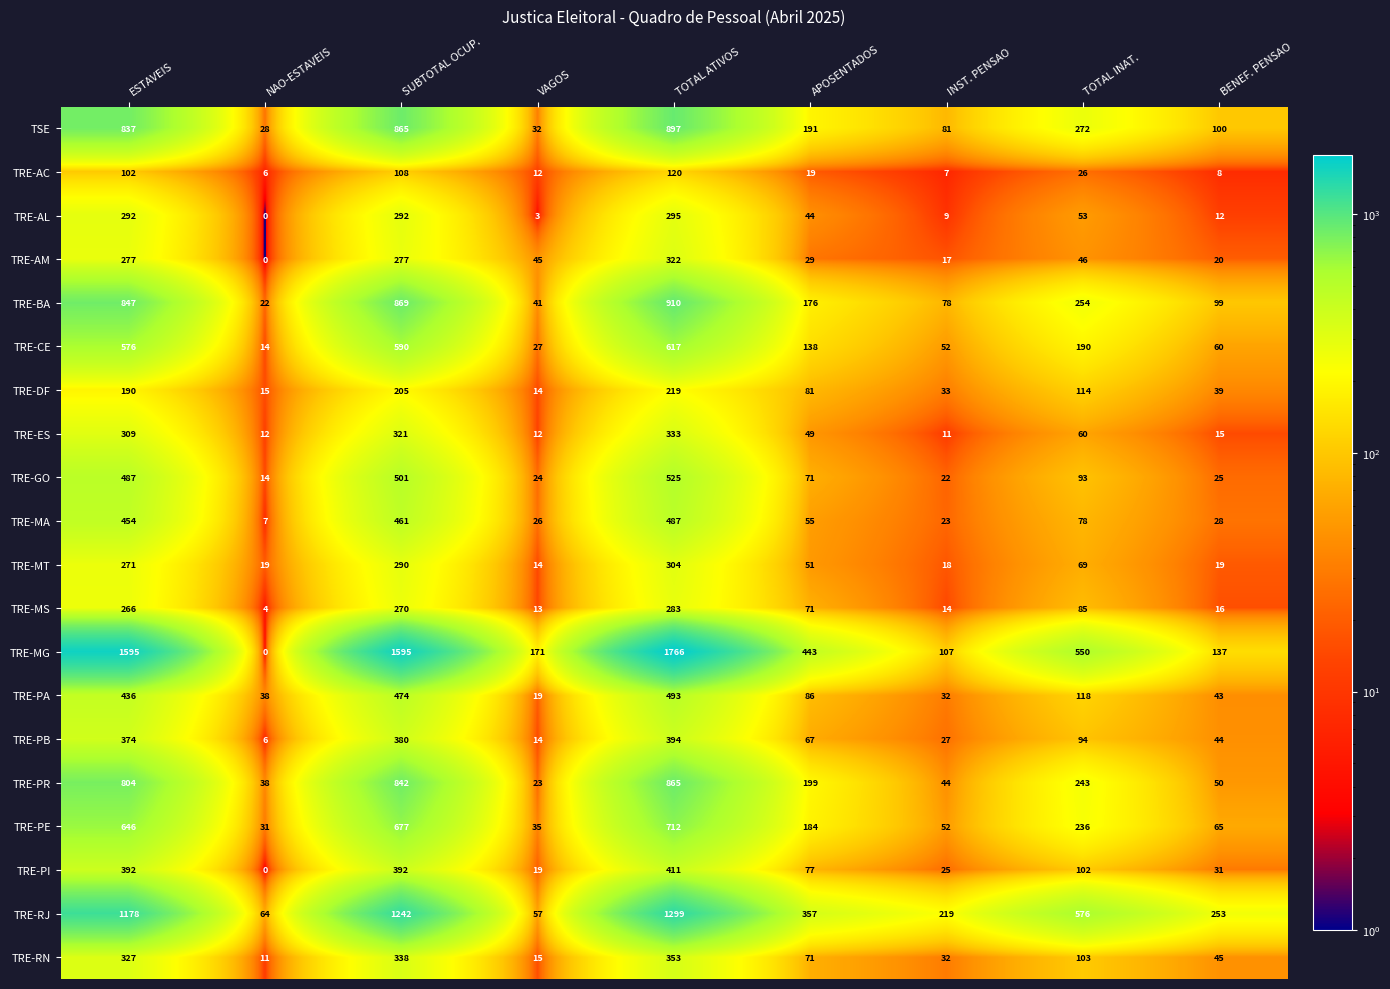

What is the total value across all series at TOTAL INAT.?

3362